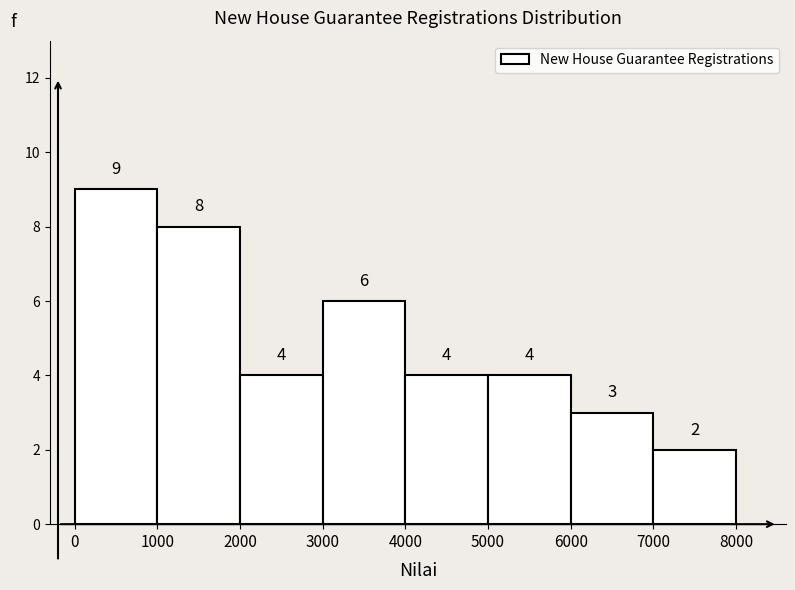

Reading left to right, list every bar in this chart as the range it spans on the x-axis followed by its height.

0 to 1000: 9
1000 to 2000: 8
2000 to 3000: 4
3000 to 4000: 6
4000 to 5000: 4
5000 to 6000: 4
6000 to 7000: 3
7000 to 8000: 2